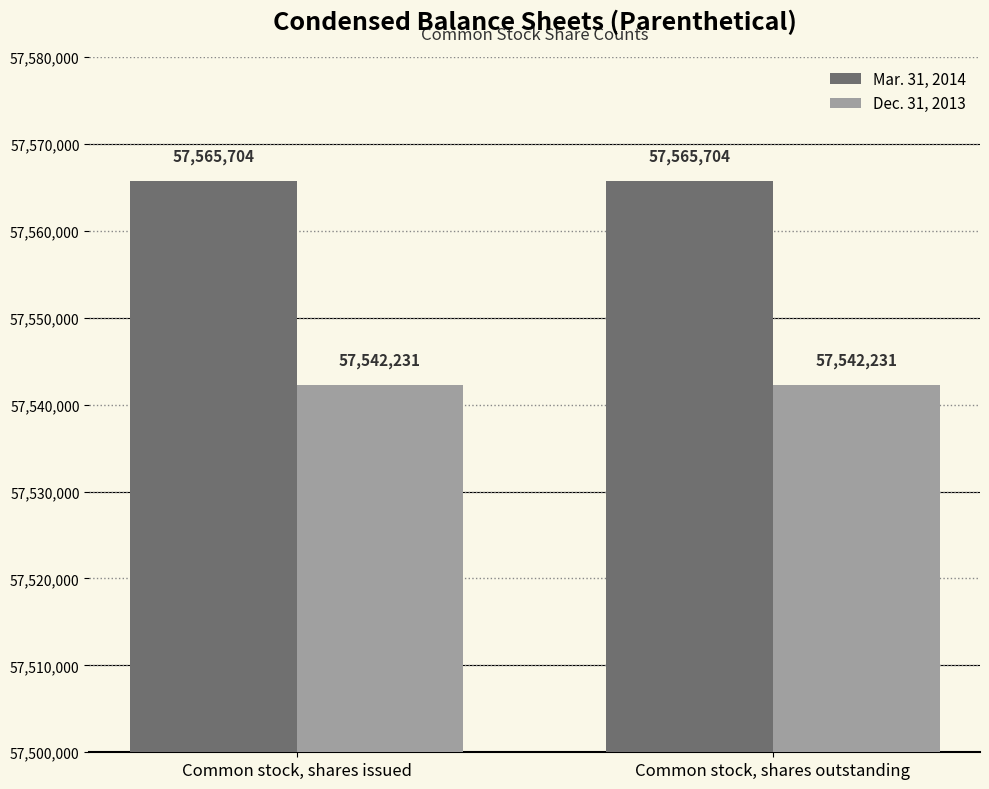

What is the value of the Dec. 31, 2013 bar at the 1st from the left?

57542231